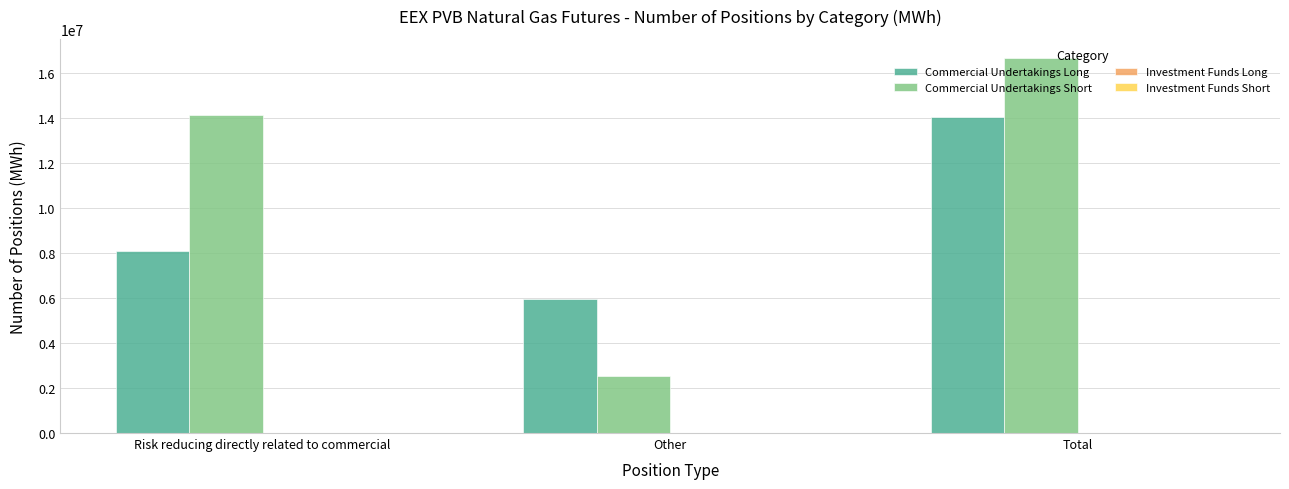

Are the bars horizontal?

No